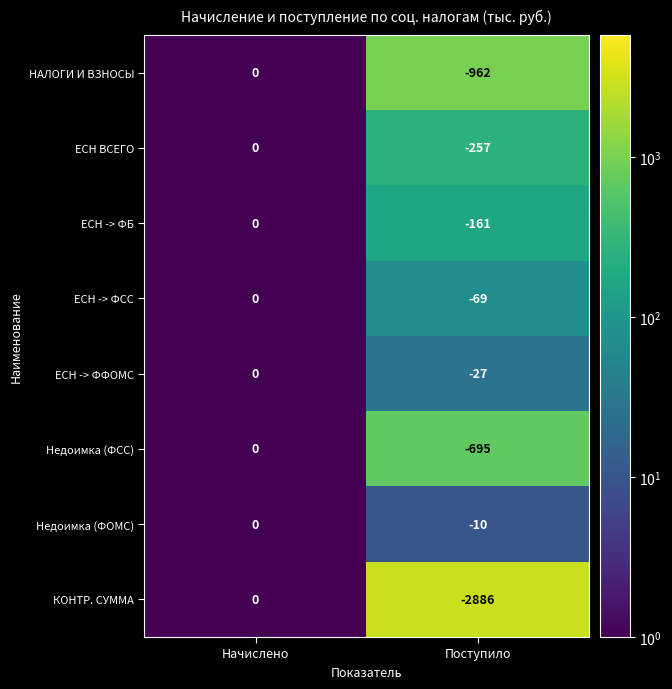

Rank the categories by КОНТР. СУММА value from highest to lowest.

Начислено, Поступило